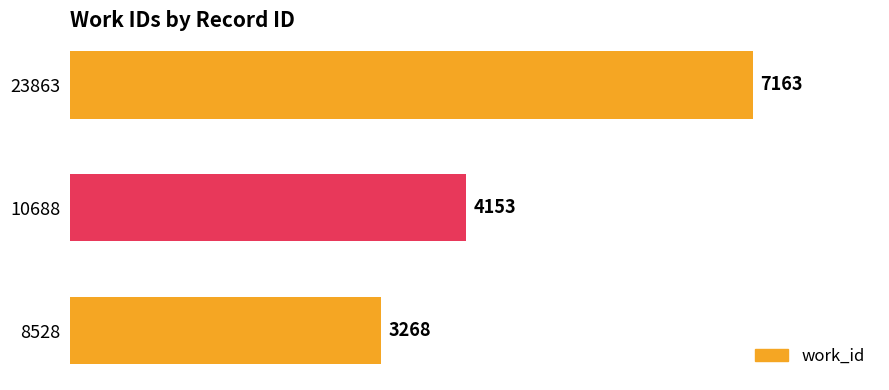

List the labels in order of value, largest first.

23863, 10688, 8528